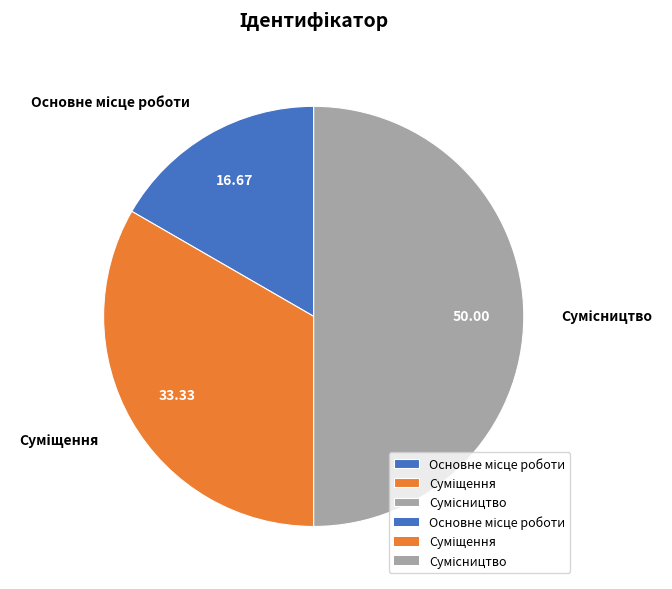

Is it true that Суміщення is 21% of the pie?

False